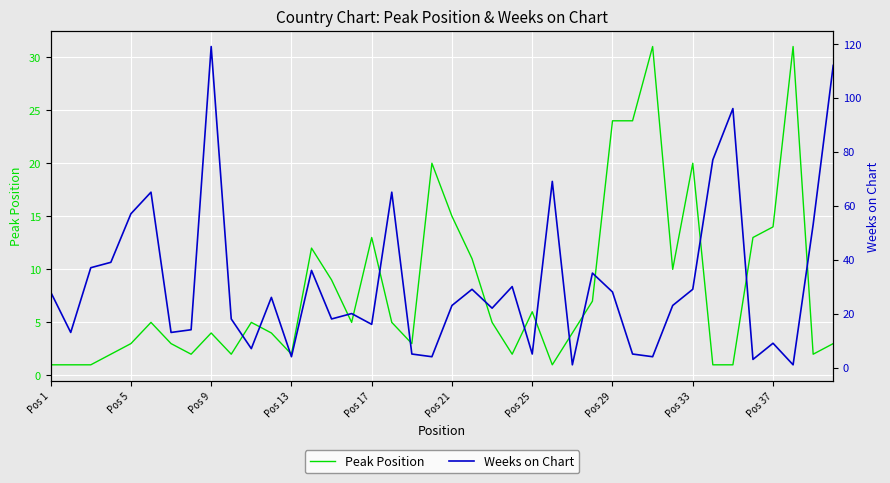

What is the sum of all Weeks on Chart values?

1258